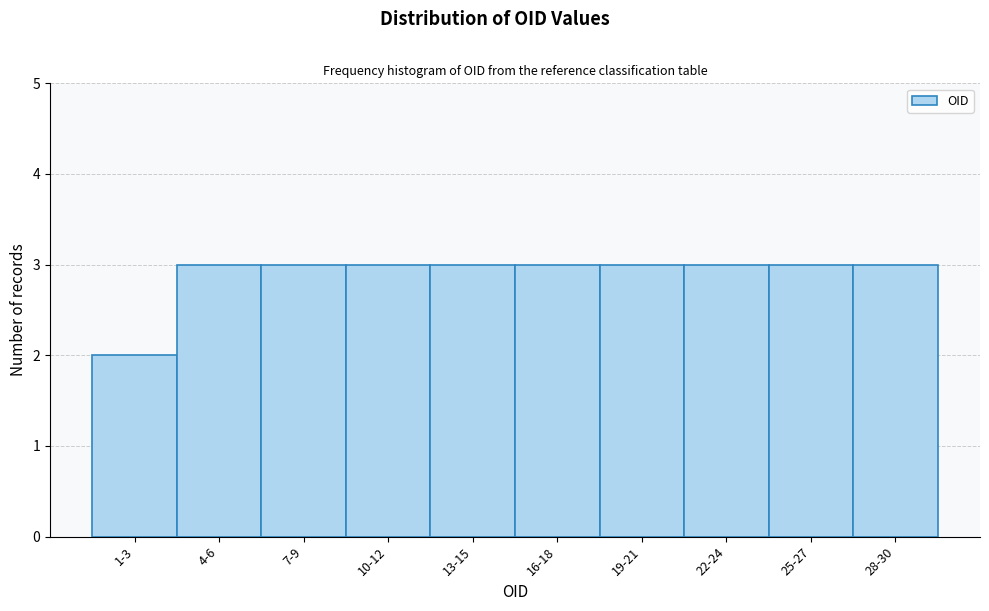

Reading left to right, list all the values displayed in this chart.

2	3	3	3	3	3	3	3	3	3